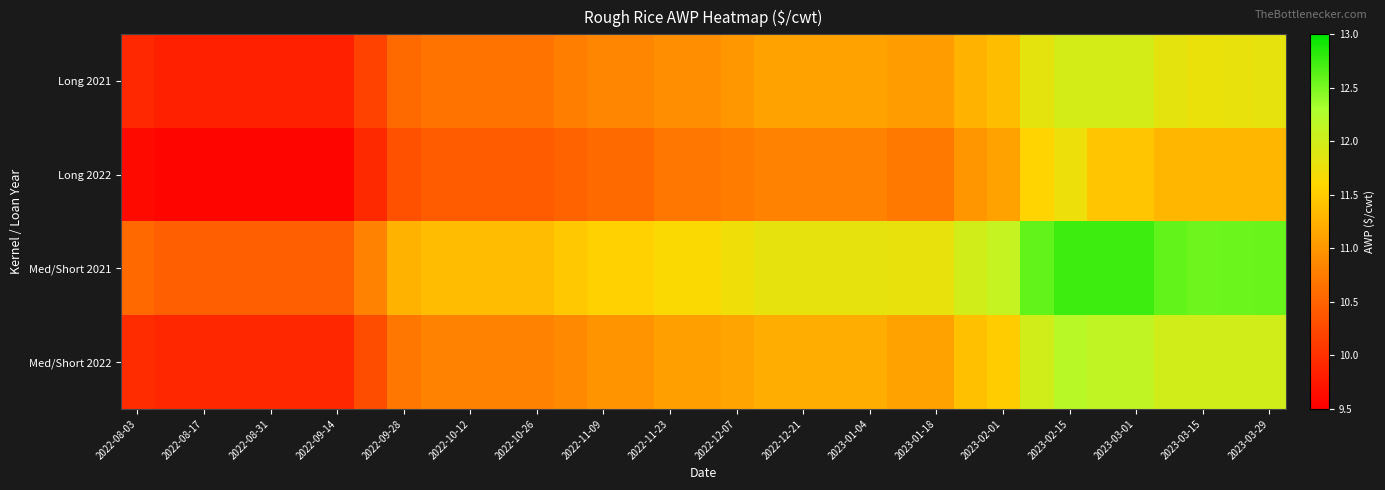

Reading left to right, transcribe all the data shown in this chart.

Long 2021: 9.9	9.8	9.8	9.8	9.8	9.8	9.8	10.2	10.6	10.7	10.7	10.7	10.7	10.8	10.8	10.8	10.9	10.9	11.0	11.1	11.1	11.1	11.1	11.1	11.1	11.3	11.4	11.8	12.0	12.0	12.0	11.8	11.8	11.8	11.8
Long 2022: 9.6	9.6	9.6	9.6	9.6	9.6	9.6	9.9	10.3	10.4	10.4	10.4	10.4	10.5	10.6	10.6	10.7	10.7	10.8	10.8	10.8	10.8	10.8	10.7	10.7	11.0	11.1	11.6	11.8	11.4	11.4	11.3	11.3	11.3	11.3
Med/Short 2021: 10.6	10.5	10.5	10.5	10.5	10.5	10.5	10.8	11.2	11.3	11.3	11.3	11.3	11.5	11.5	11.5	11.6	11.6	11.7	11.8	11.8	11.8	11.8	11.8	11.8	12.0	12.1	12.6	12.8	12.8	12.8	12.6	12.5	12.6	12.6
Med/Short 2022: 10.0	9.9	9.9	9.9	9.9	9.9	9.9	10.3	10.7	10.8	10.8	10.8	10.8	10.9	11.0	11.0	11.1	11.1	11.1	11.2	11.2	11.2	11.2	11.1	11.1	11.4	11.5	12.0	12.2	12.1	12.1	12.0	12.0	12.0	12.0